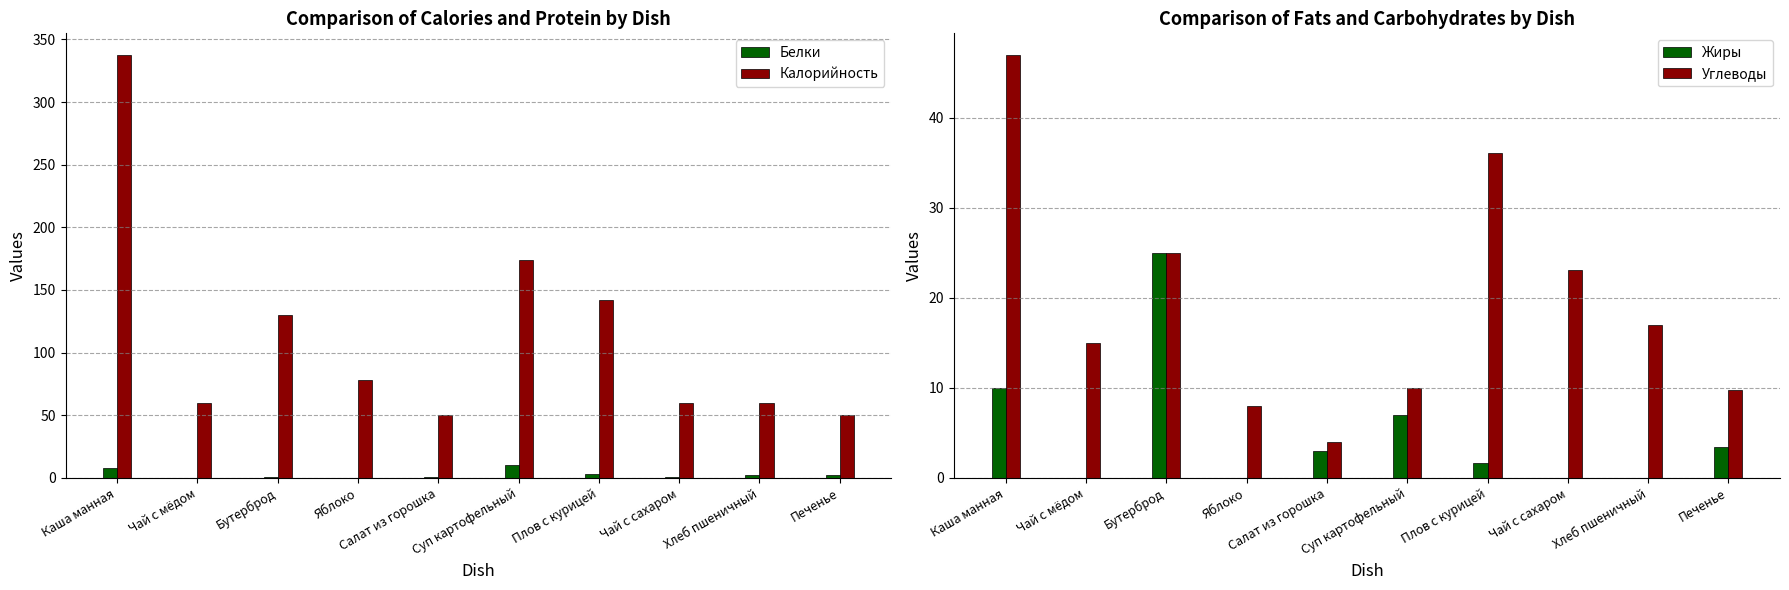

What is the difference between the highest and lowest values at Хлеб пшеничный?

60.0